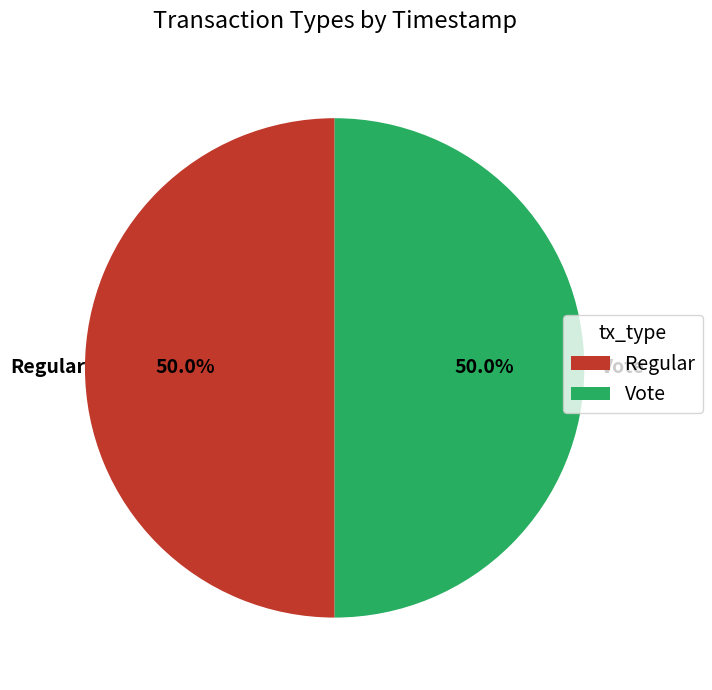

Combined, do Vote and Regular account for over 50%?

Yes